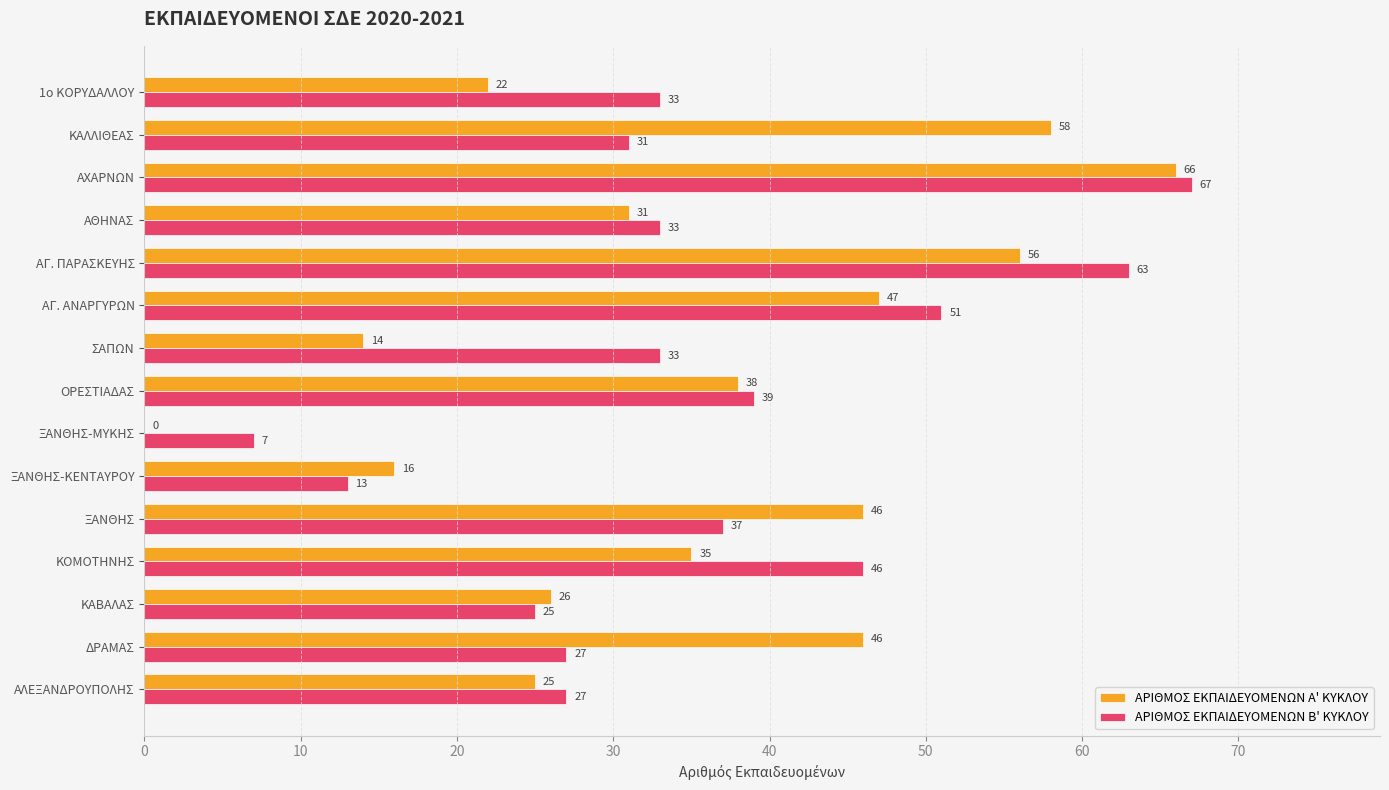

Between ΔΡΑΜΑΣ and ΑΓ. ΠΑΡΑΣΚΕΥΗΣ, which series saw the biggest shift?

ΑΡΙΘΜΟΣ ΕΚΠΑΙΔΕΥΟΜΕΝΩΝ Β' ΚΥΚΛΟΥ